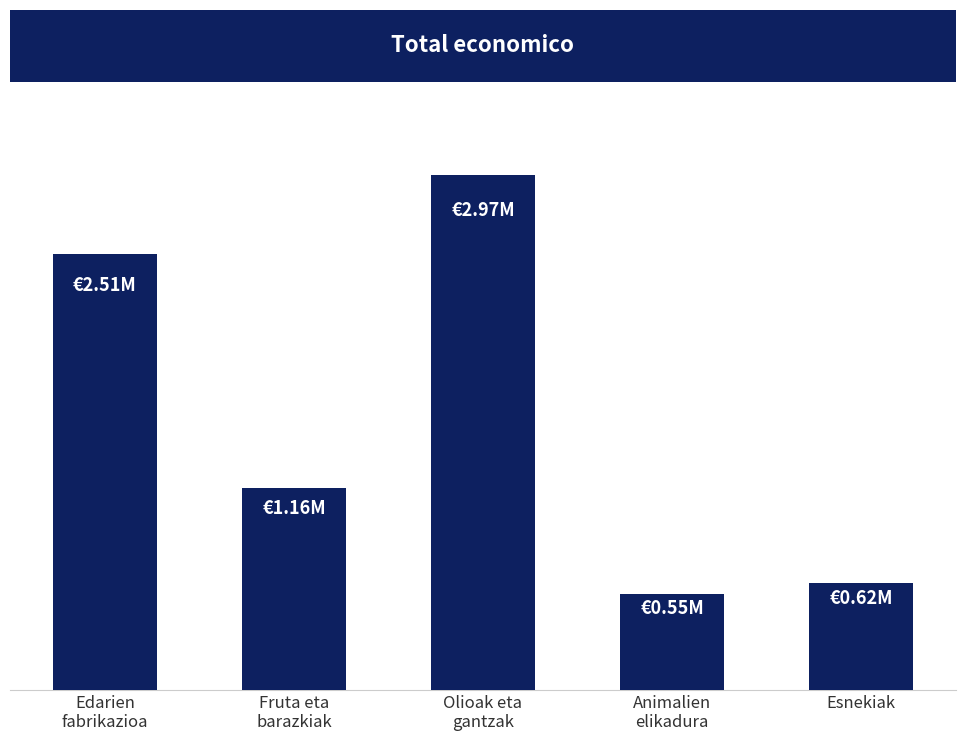

Which label corresponds to the smallest value in the chart?

Animalien
elikadura